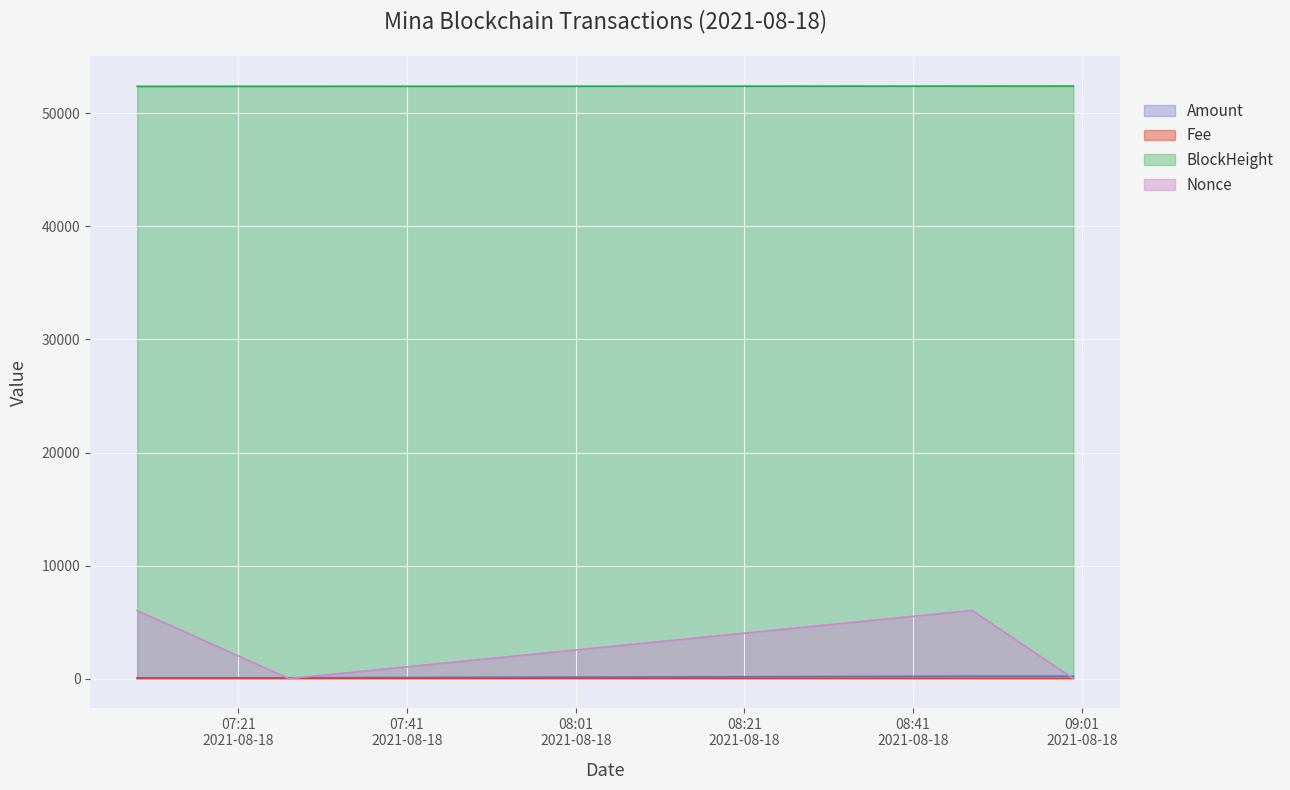

What is the total value across all series at 2021-08-18 07:27:00?

52468.6